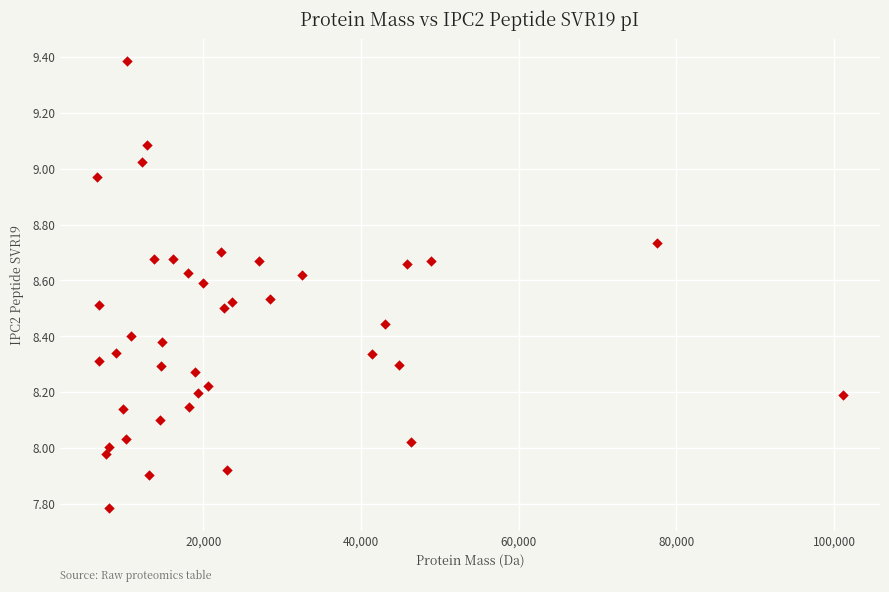

What is the range of Y values (max minus min)?

1.6